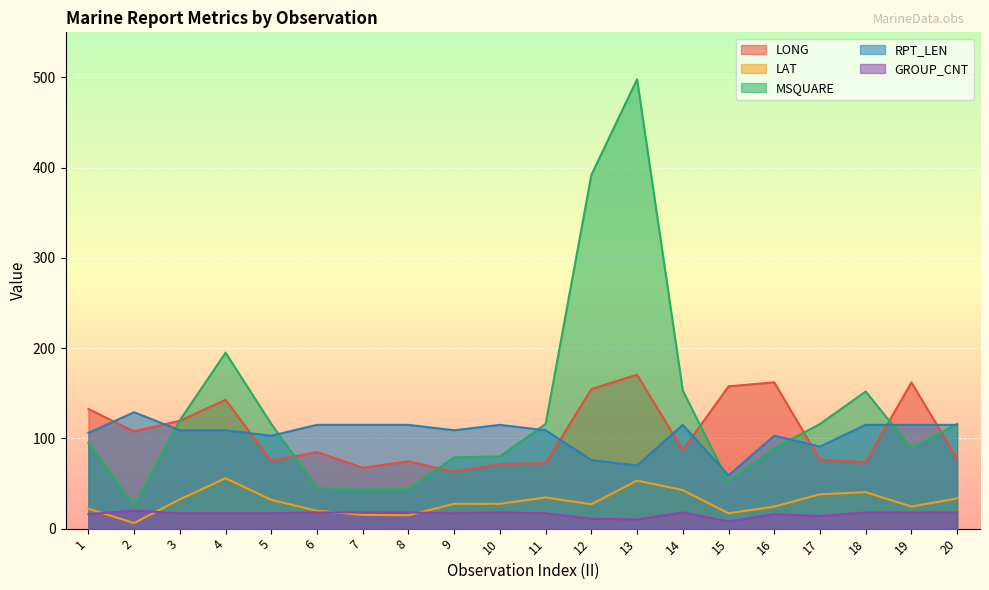

At which category is the sum across all series the highest?

13